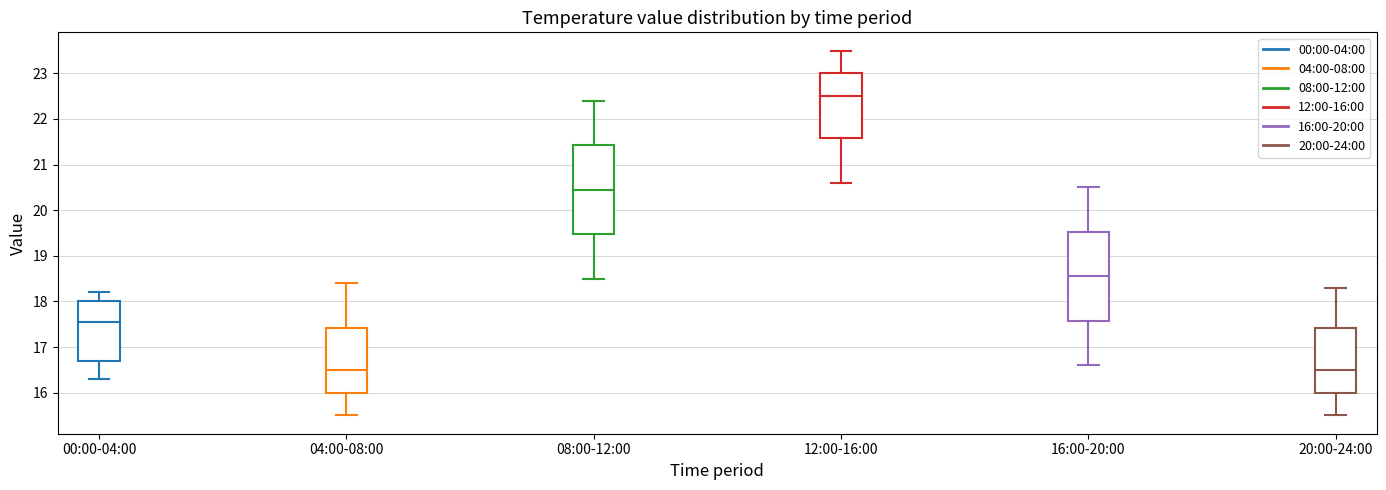

Reading left to right, transcribe this box plot: for each box, give where its median line is, the range the box spans, and where its two whiskers end, as read against the y-axis. The values are not printed on the chart, so give them approximately, as read against the axis.

00:00-04:00: median 17.6, box 16.7 to 18.0, whiskers 16.3 to 18.2
04:00-08:00: median 16.5, box 16.0 to 17.4, whiskers 15.5 to 18.4
08:00-12:00: median 20.5, box 19.5 to 21.4, whiskers 18.5 to 22.4
12:00-16:00: median 22.5, box 21.6 to 23.0, whiskers 20.6 to 23.5
16:00-20:00: median 18.6, box 17.6 to 19.5, whiskers 16.6 to 20.5
20:00-24:00: median 16.5, box 16.0 to 17.4, whiskers 15.5 to 18.3